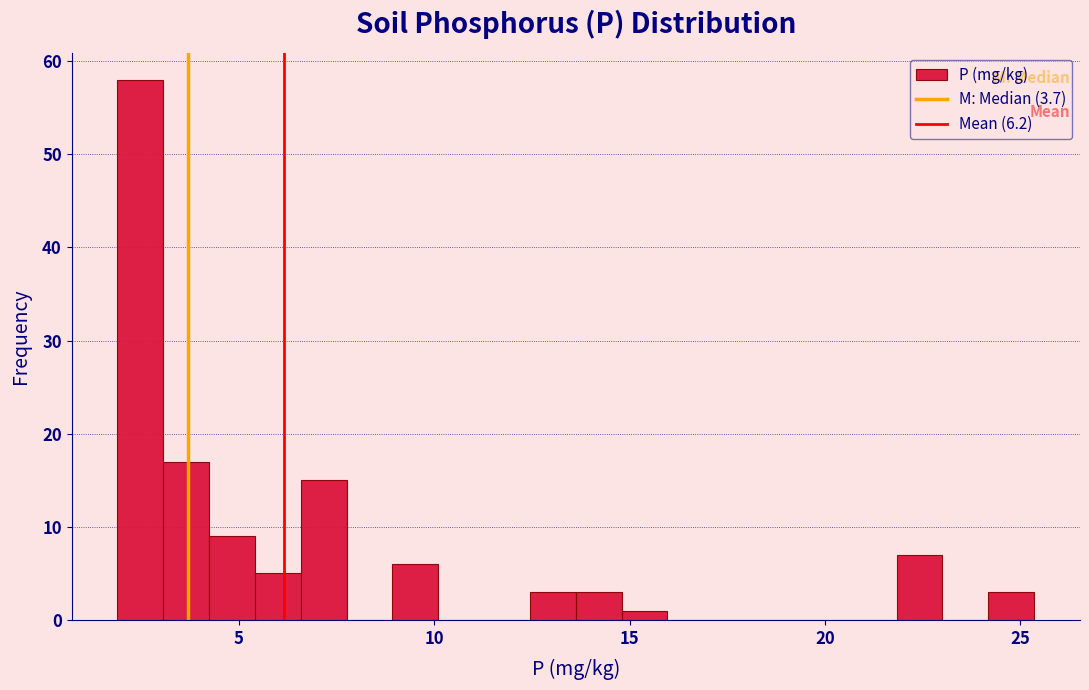

Read against the x-axis, roughly where is the centre of the tallest bar?

2.5